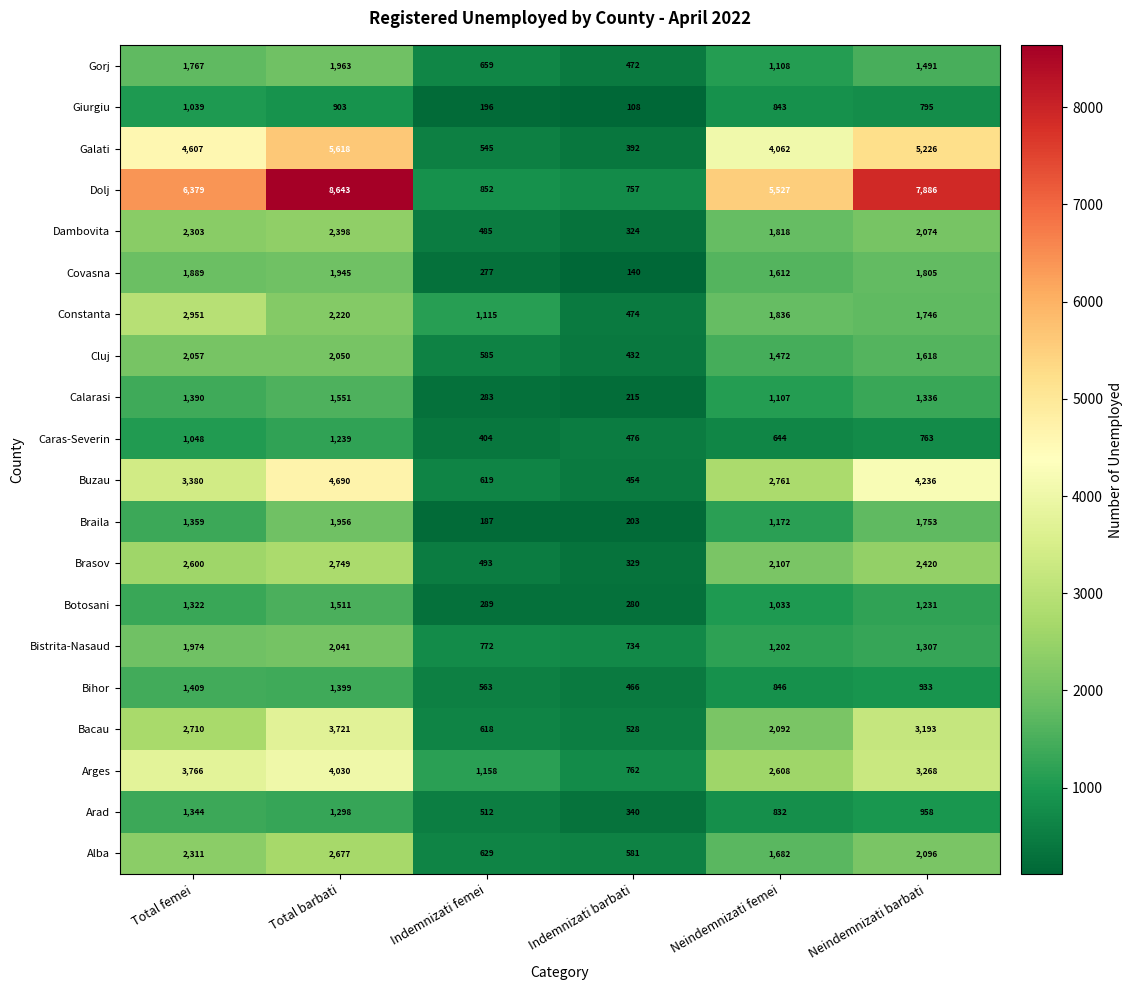

At Neindemnizati barbati, list the series in order from smallest to largest.

Caras-Severin, Giurgiu, Bihor, Arad, Botosani, Bistrita-Nasaud, Calarasi, Gorj, Cluj, Constanta, Braila, Covasna, Dambovita, Alba, Brasov, Bacau, Arges, Buzau, Galati, Dolj